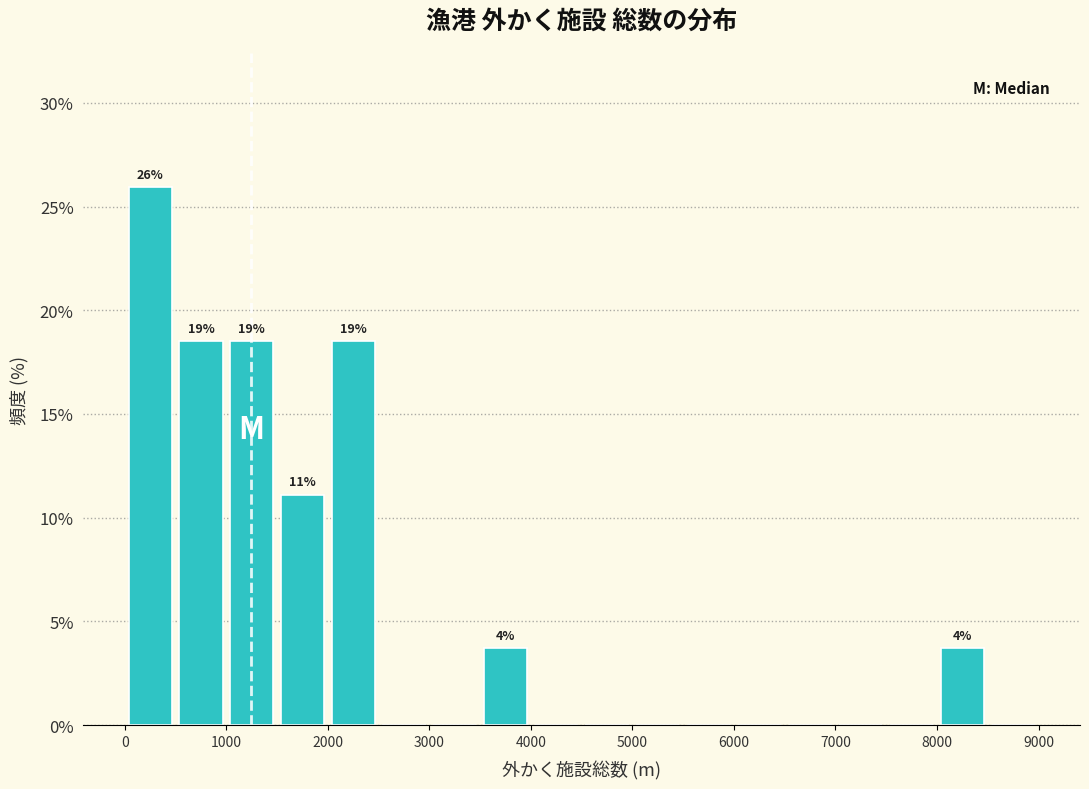

Over which range of the x-axis is the bar tallest?

0 to 500